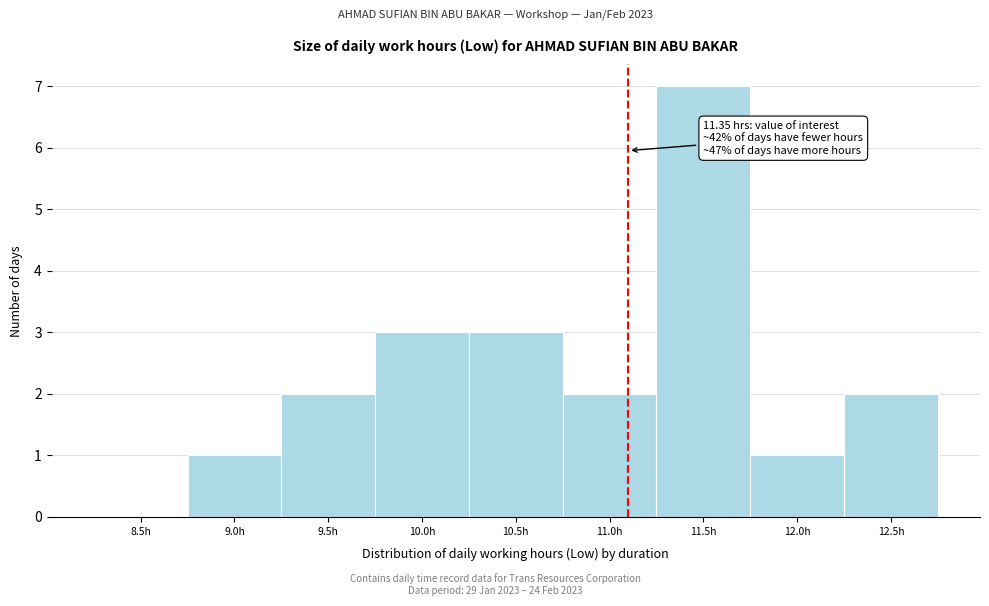

Reading right to left, what are all the values shown in this chart?

12.5h=2	12.0h=1	11.5h=7	11.0h=2	10.5h=3	10.0h=3	9.5h=2	9.0h=1	8.5h=0